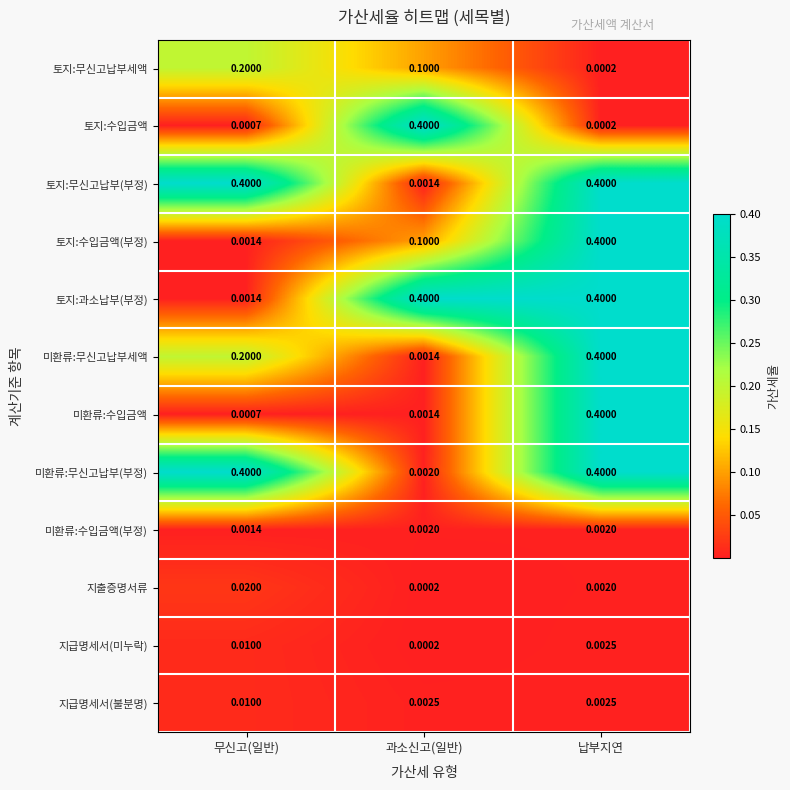

What is the difference between the highest and lowest values at 납부지연?

0.4